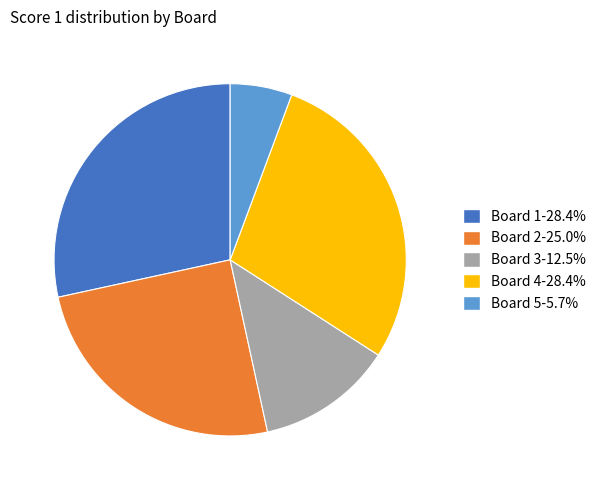

Between Board 1 and Board 3, which is larger?

Board 1